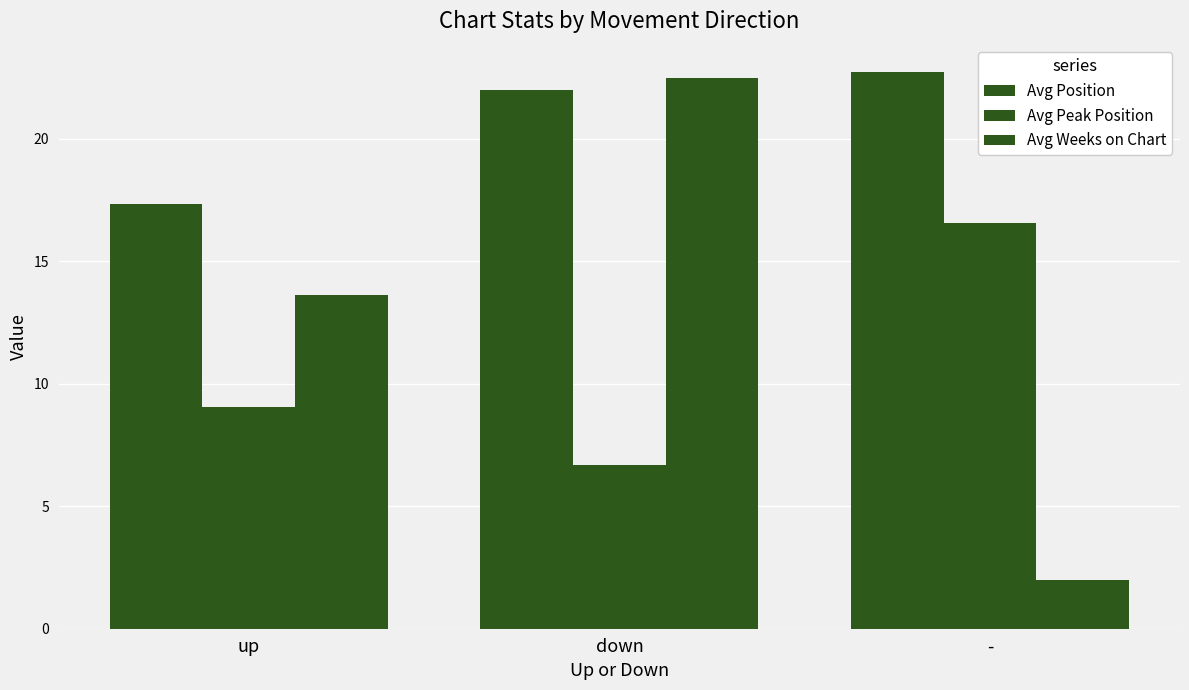

How many data points in Avg Peak Position are less than 9?

1